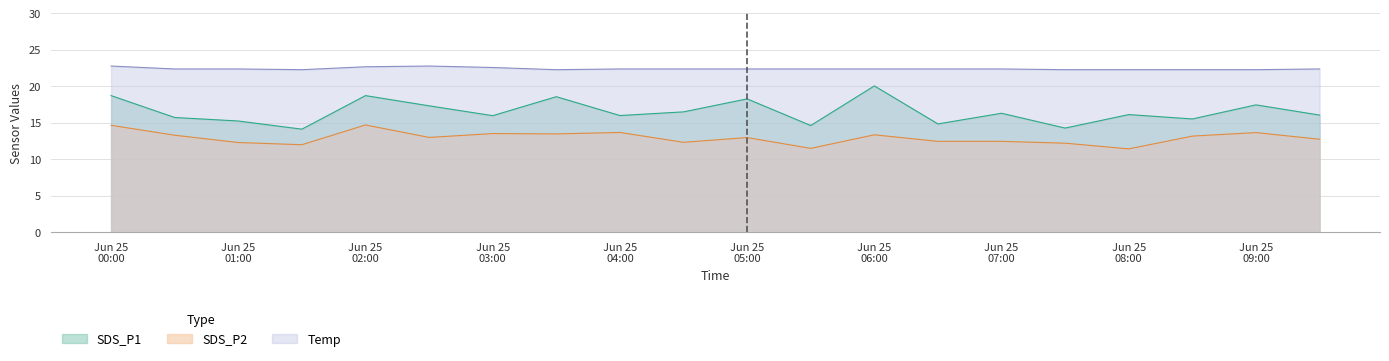

True or false: Temp and SDS_P2 intersect in this chart.

False